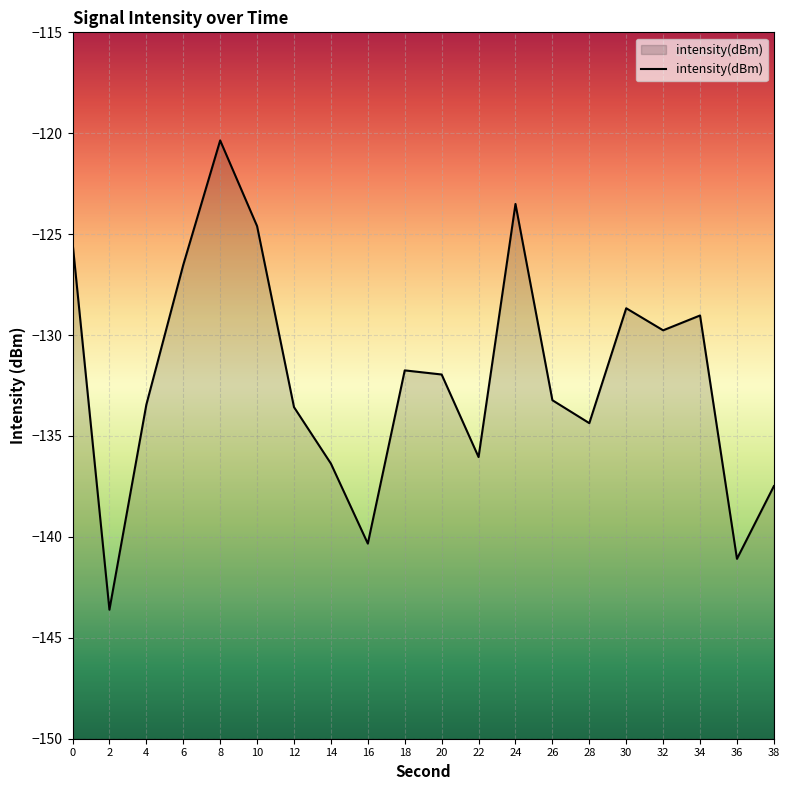

Reading left to right, what are all the values shown in this chart?

-125.4	-143.6	-133.4	-126.5	-120.4	-124.6	-133.6	-136.4	-140.3	-131.7	-132.0	-136.0	-123.5	-133.2	-134.4	-128.7	-129.8	-129.0	-141.1	-137.5